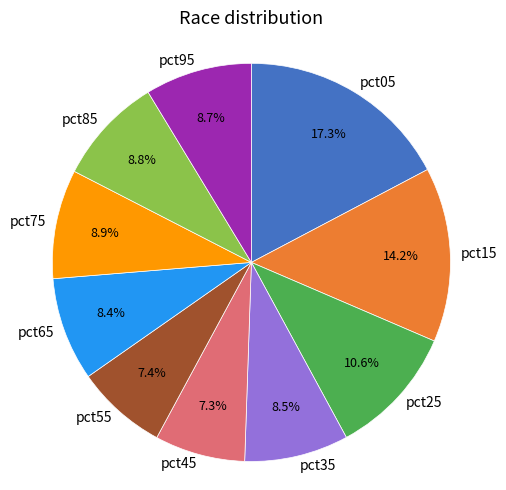

Which category has the biggest portion of the pie?

pct05